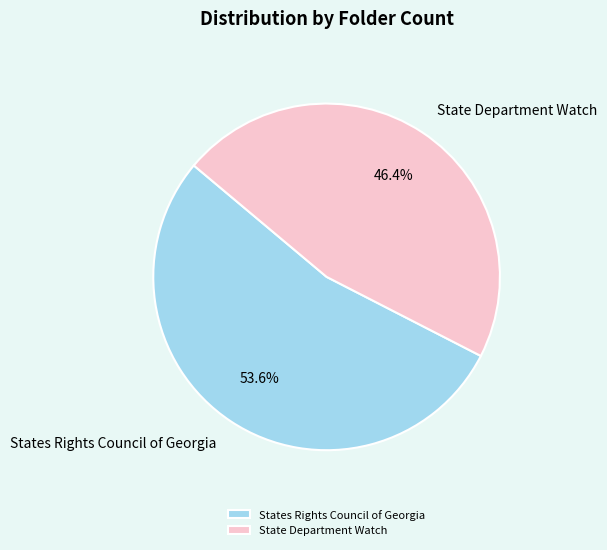

Which category accounts for the majority?

States Rights Council of Georgia